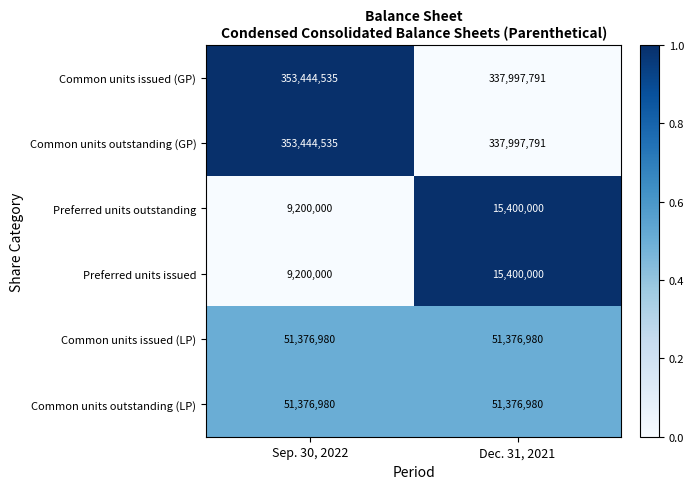

Is it true that Common units outstanding (GP) equals 337997791 at Dec. 31, 2021?

True